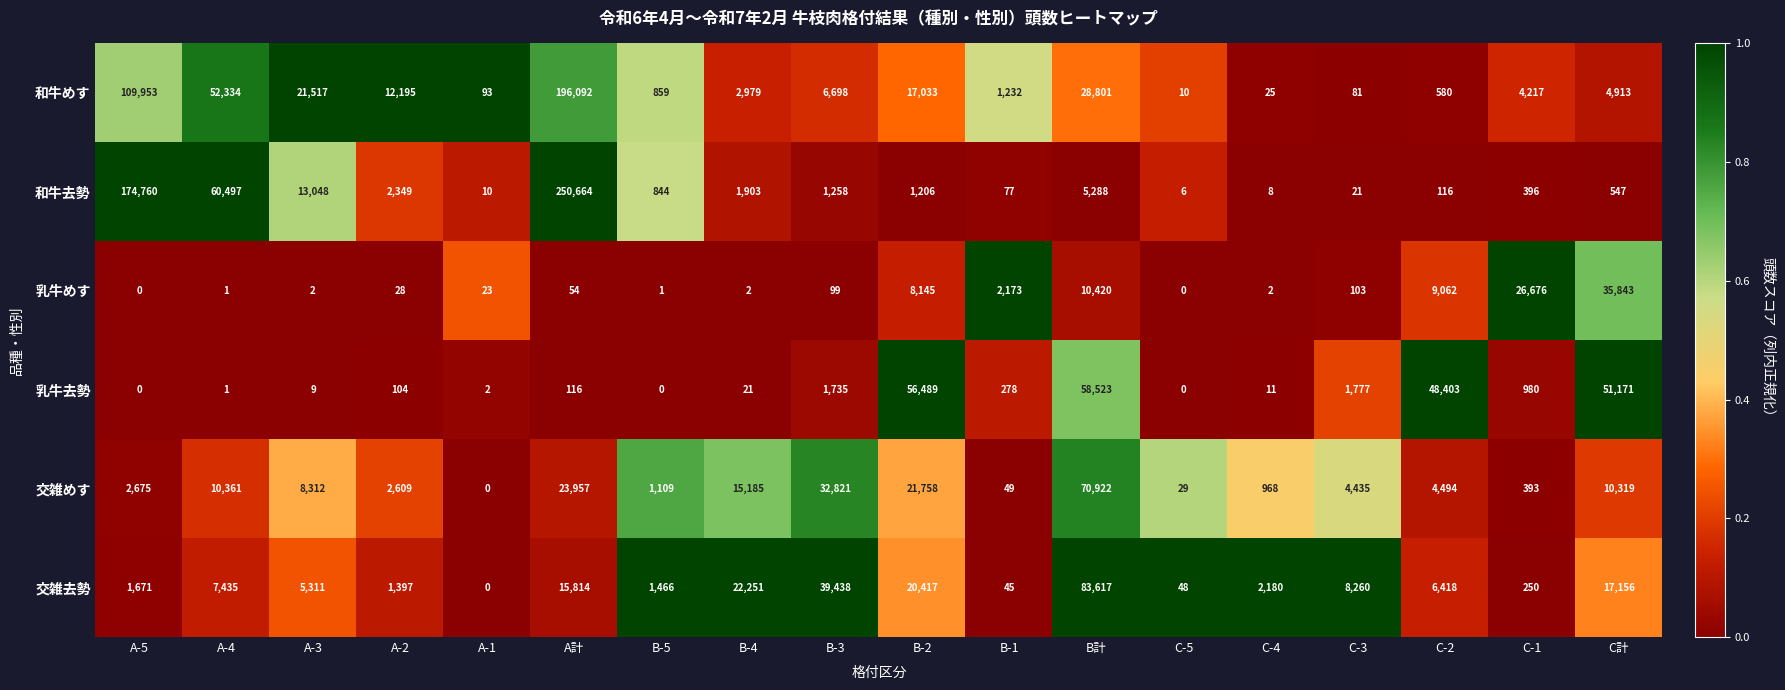

What is the difference between the highest and lowest values at C-5?

48